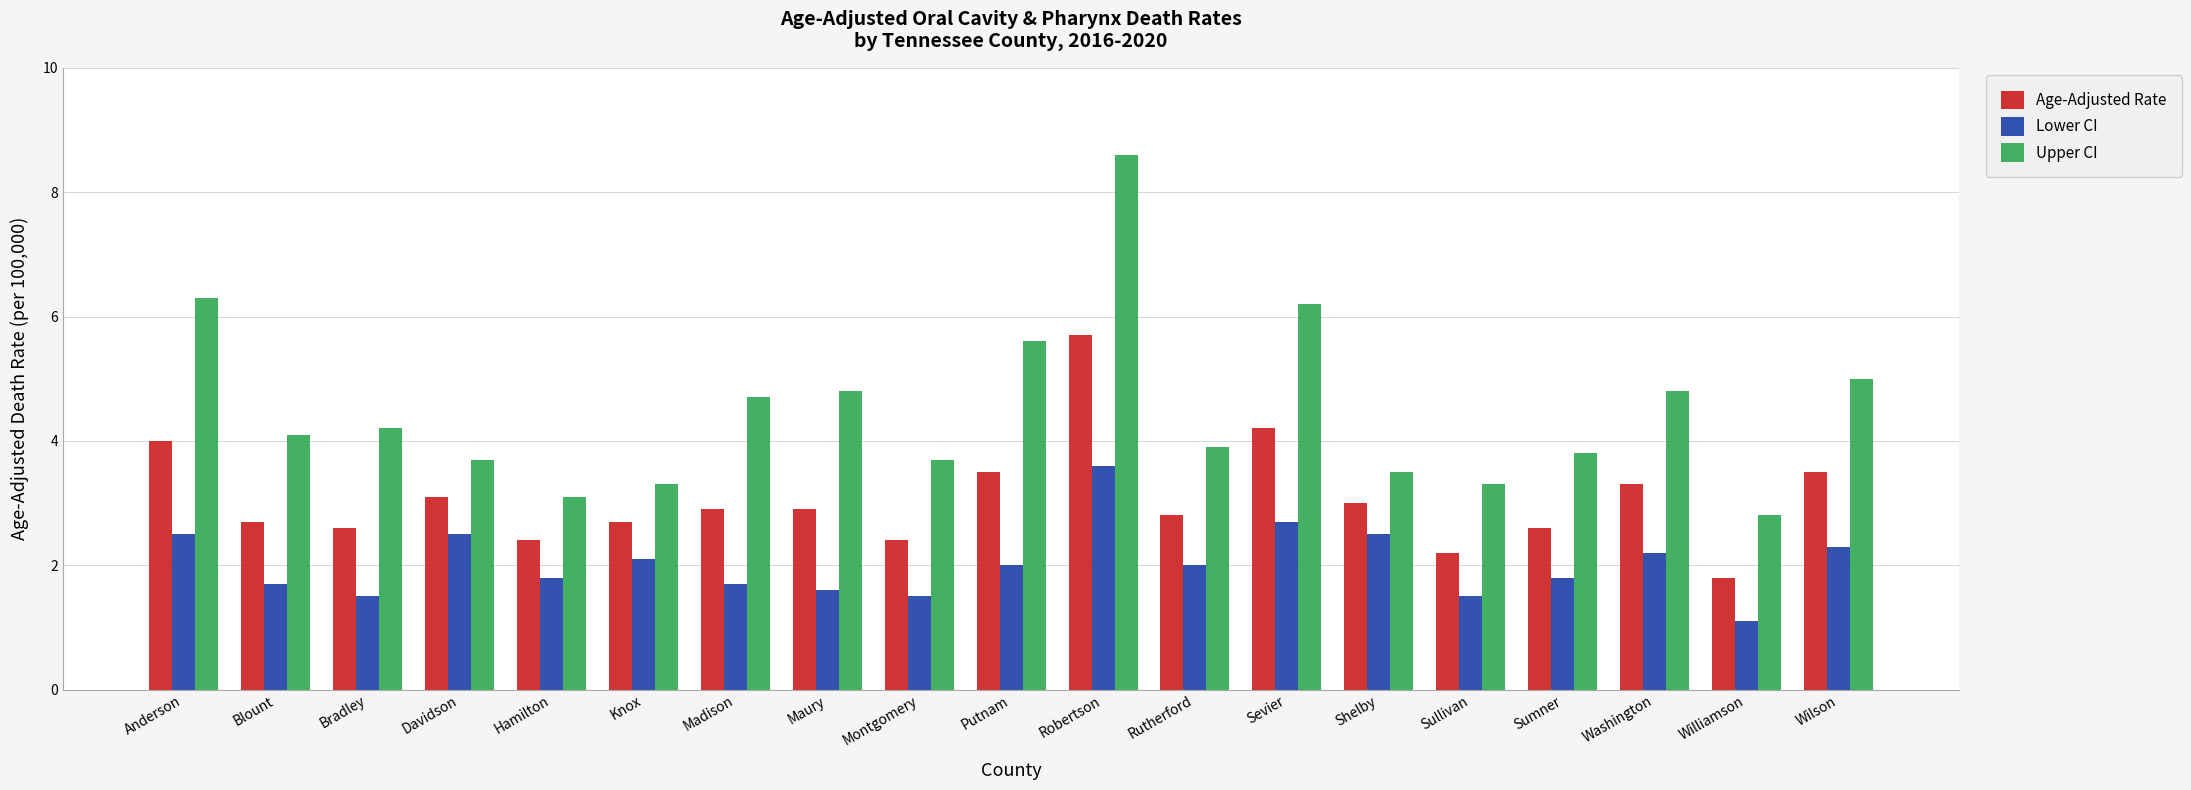

What is the maximum value for Upper CI?

8.6